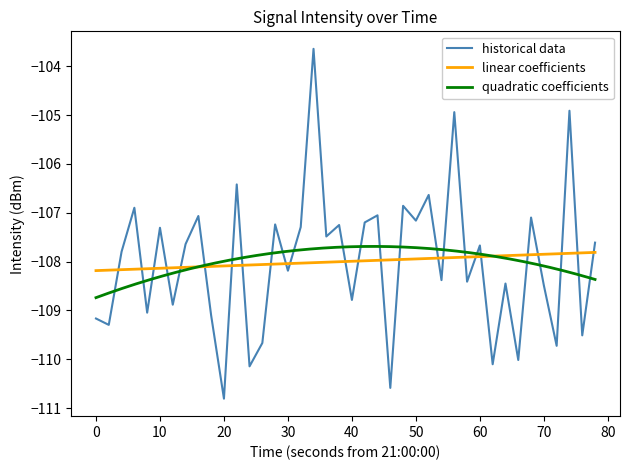

True or false: historical data has a value of -107.3 at 10.

True